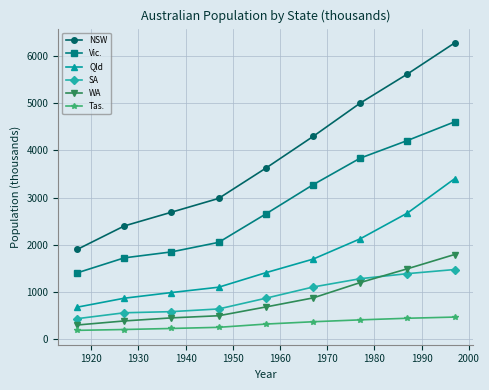

How many data points does each series have?

9